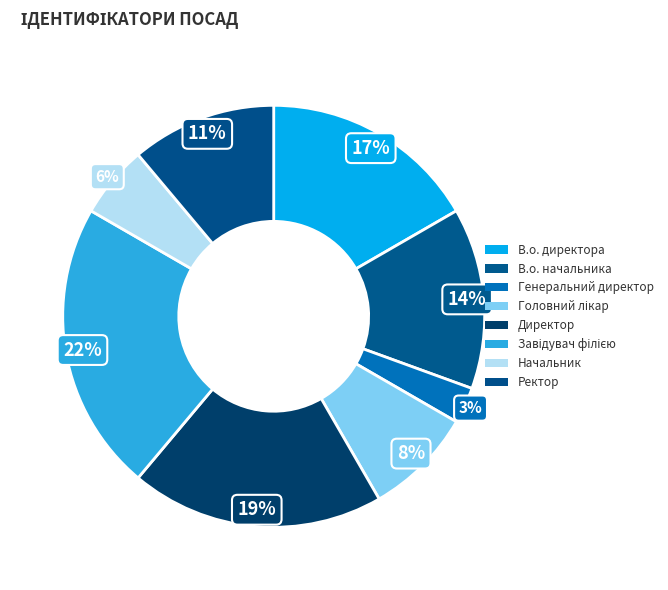

Which category has the biggest portion of the pie?

Завідувач філією